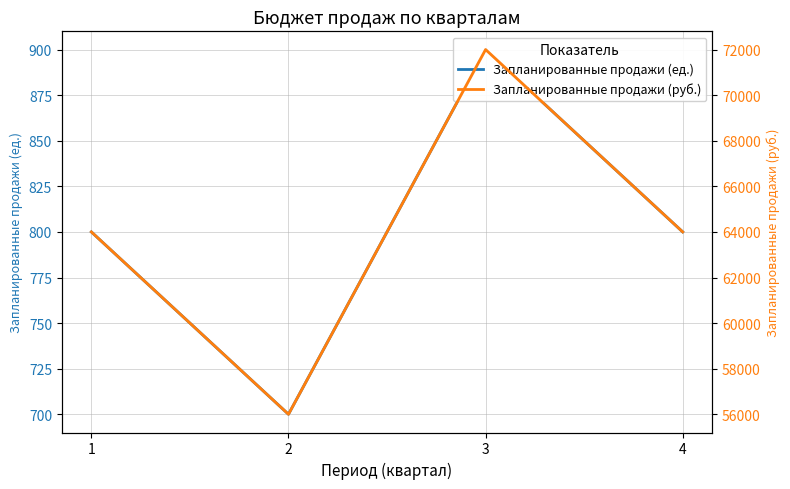

True or false: Запланированные продажи (руб.) and Запланированные продажи (ед.) cross at least once.

False